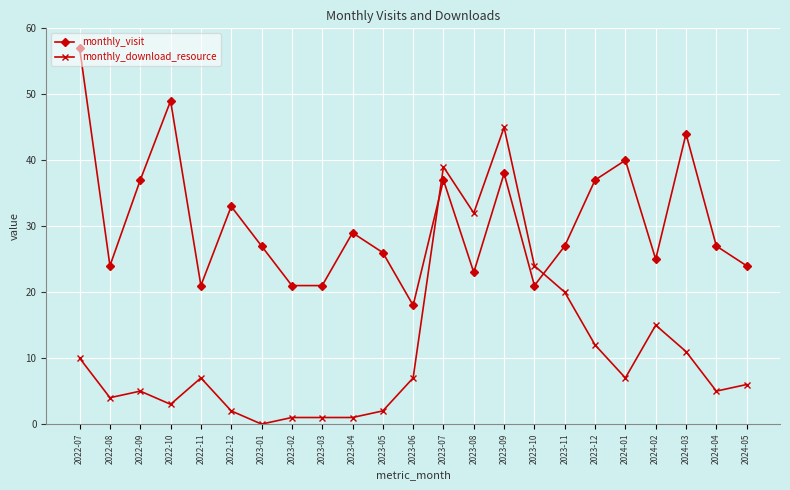

Rank the series by their average value, from lowest to highest.

monthly_download_resource, monthly_visit